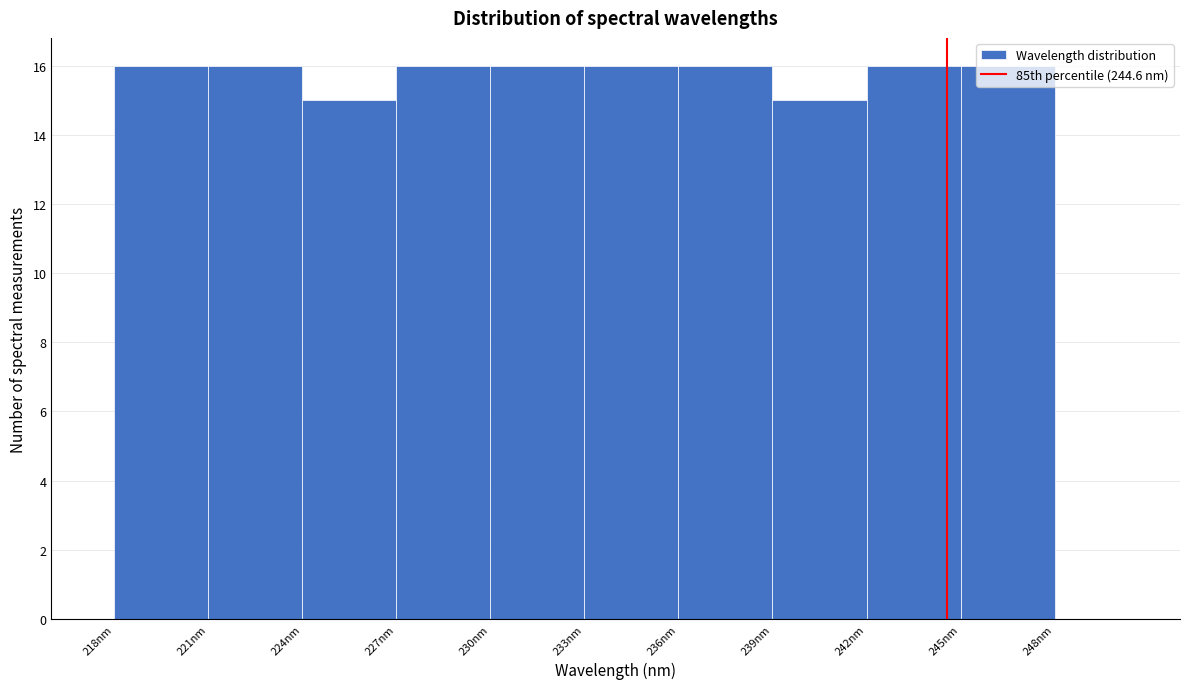

Reading left to right, list every bar in this chart as the range it spans on the x-axis followed by its height. The values are not printed on the chart, so give them approximately, as read against the axis.

218 to 221: 16
221 to 224: 16
224 to 227: 15
227 to 230: 16
230 to 233: 16
233 to 236: 16
236 to 239: 16
239 to 242: 15
242 to 245: 16
245 to 248: 16